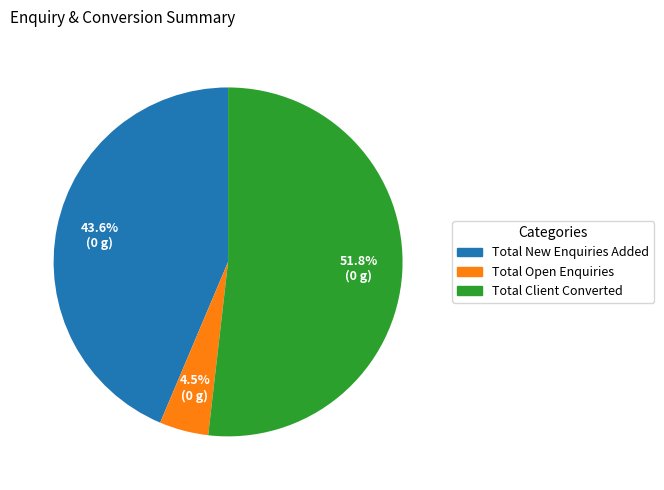

Do Total Client Converted and Total New Enquiries Added together represent more than half of the pie?

Yes